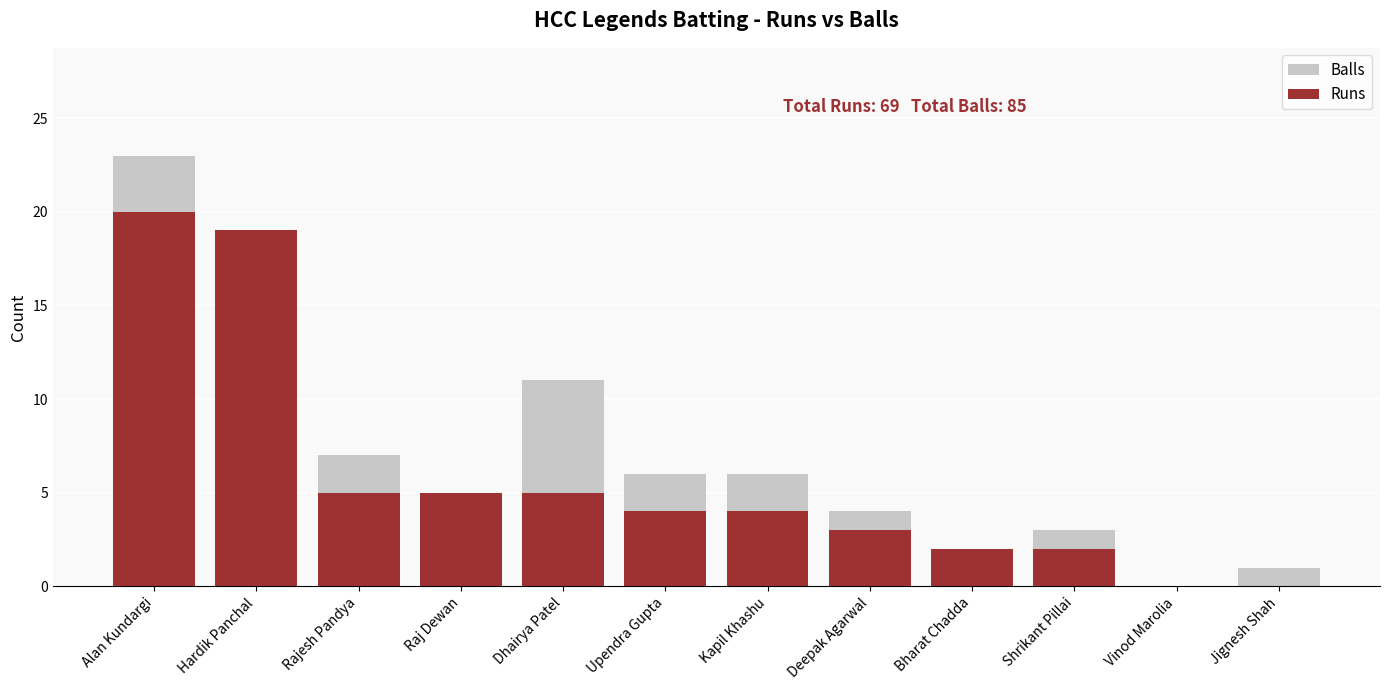

Reading right to left, what are all the values shown in this chart?

Balls: Jignesh Shah=1	Vinod Marolia=0	Shrikant Pillai=3	Bharat Chadda=2	Deepak Agarwal=4	Kapil Khashu=6	Upendra Gupta=6	Dhairya Patel=11	Raj Dewan=5	Rajesh Pandya=7	Hardik Panchal=17	Alan Kundargi=23
Runs: Jignesh Shah=0	Vinod Marolia=0	Shrikant Pillai=2	Bharat Chadda=2	Deepak Agarwal=3	Kapil Khashu=4	Upendra Gupta=4	Dhairya Patel=5	Raj Dewan=5	Rajesh Pandya=5	Hardik Panchal=19	Alan Kundargi=20